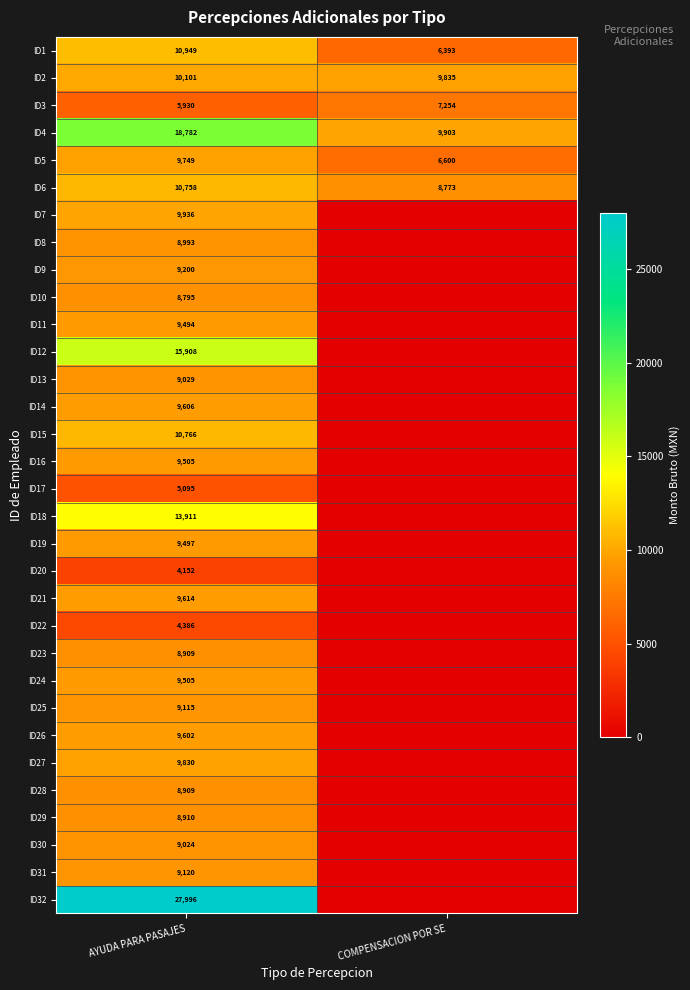

How many distinct data groups are displayed?

32